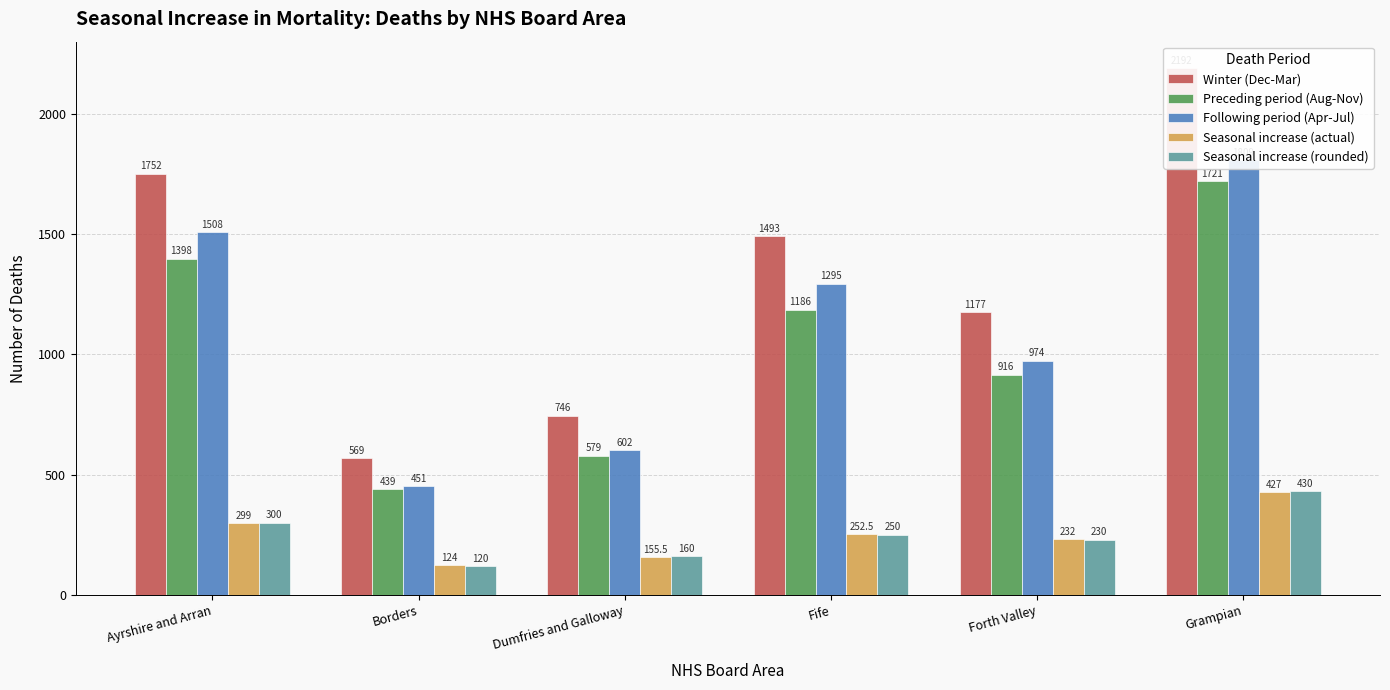

How many data points in Winter (Dec-Mar) are less than 1493?

3